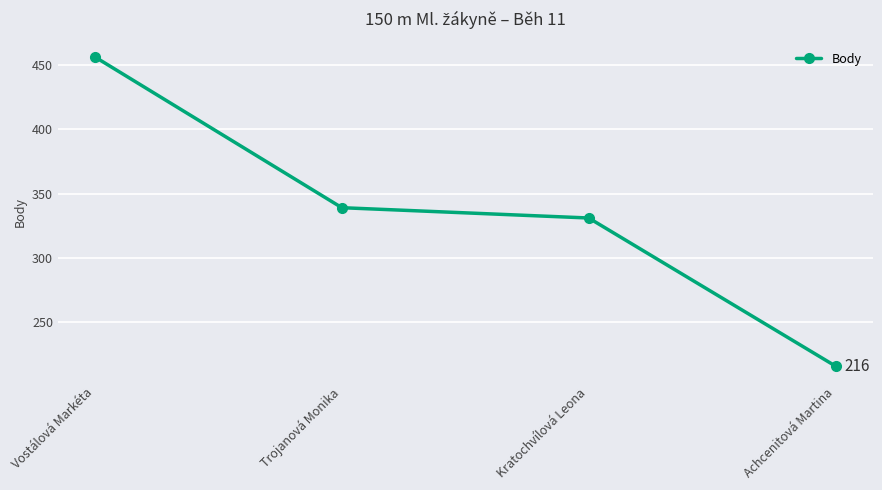

What is the maximum value shown in the chart?

456